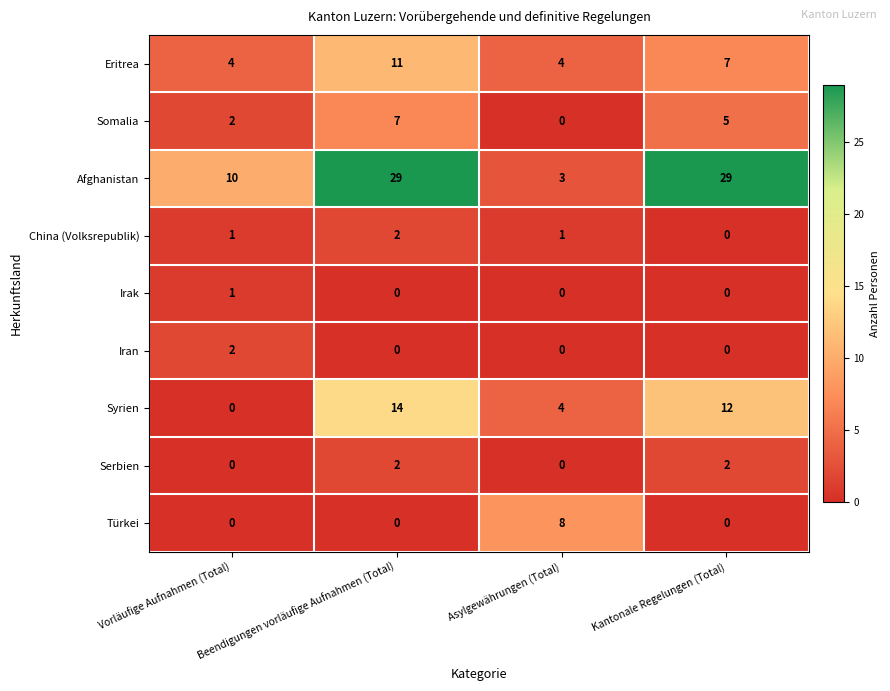

True or false: Somalia has a value of 2 at Beendigungen vorläufige Aufnahmen (Total).

False